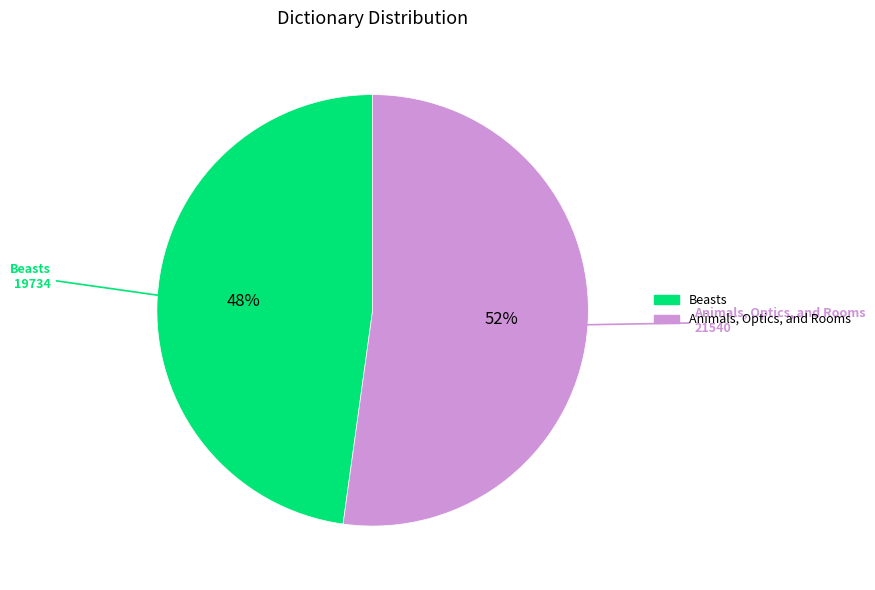

To the nearest percent, what is the combined percentage of Animals, Optics, and Rooms and Beasts?

100%